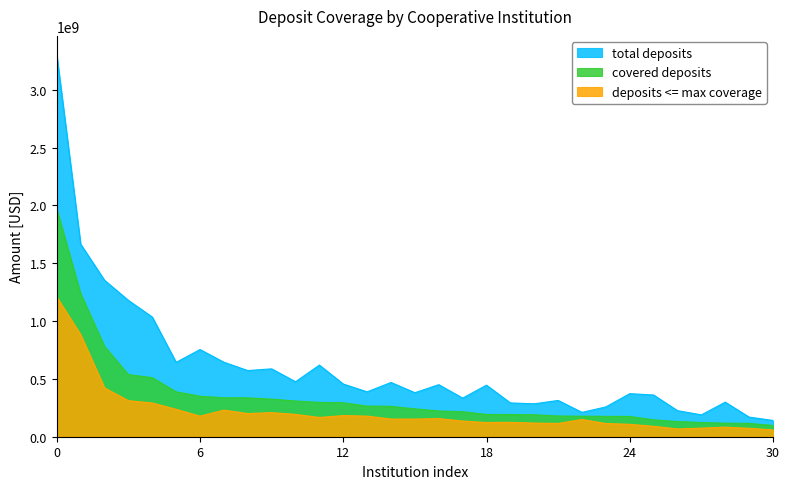

True or false: deposits <= max coverage and covered deposits cross at least once.

False